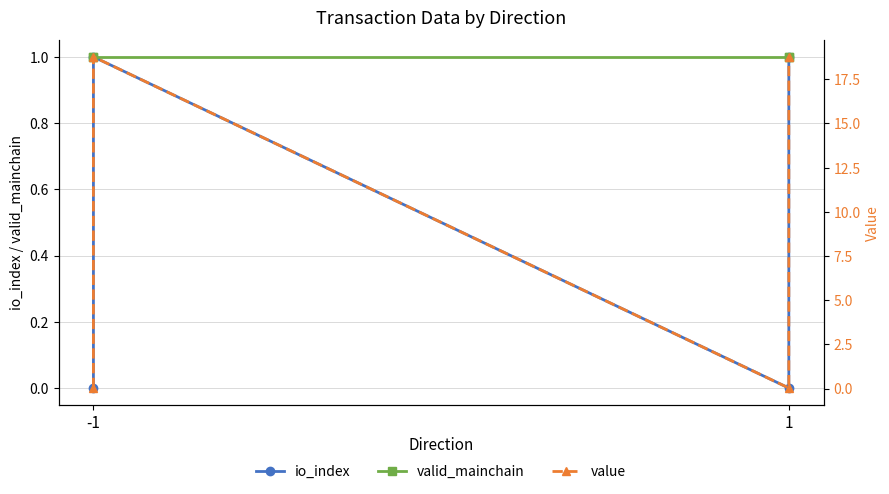

What are all the series names shown in the legend?

io_index, valid_mainchain, value